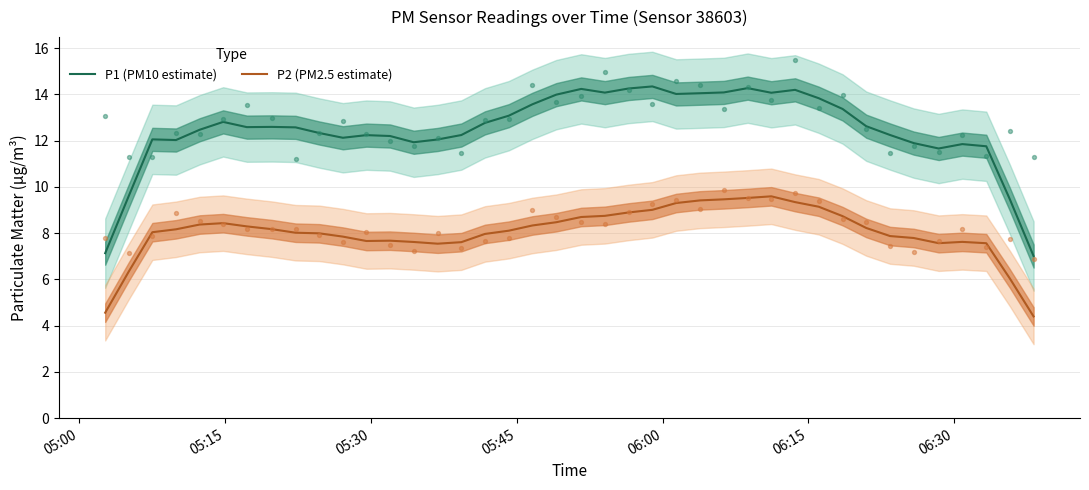

True or false: P2 (PM2.5 estimate) and P1 (PM10 estimate) intersect in this chart.

False